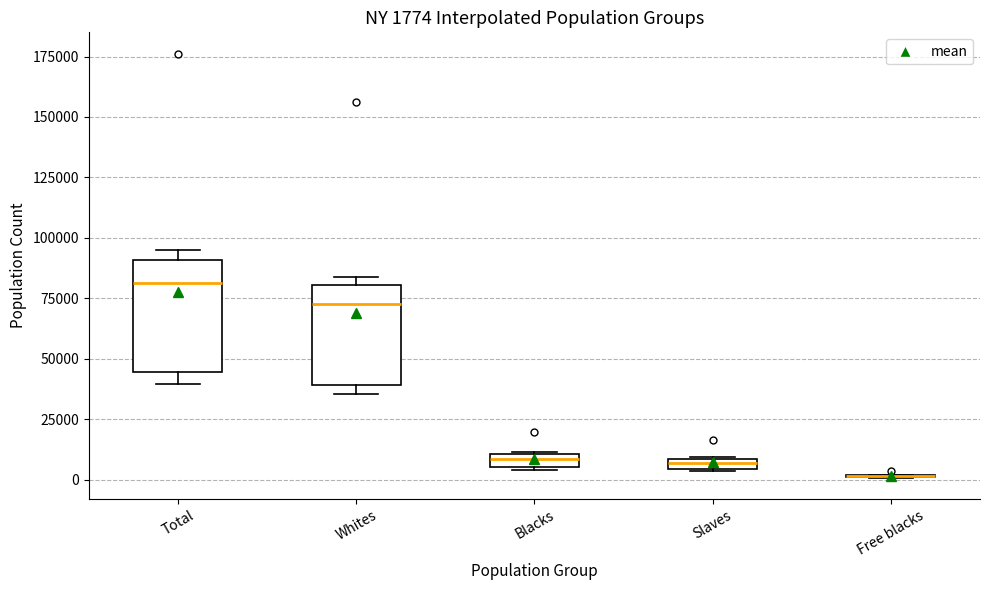

Which box is the tallest, from its lower edge to its upper edge?

Total